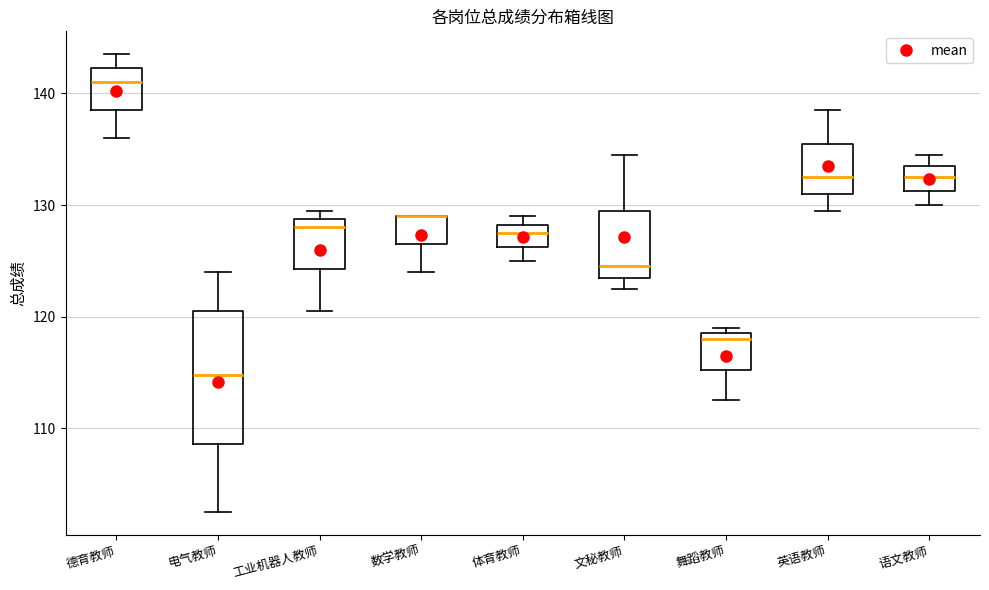

Where is the upper edge of the box for 语文教师 on the y-axis? The values are not printed on the chart, so give them approximately, as read against the axis.

134